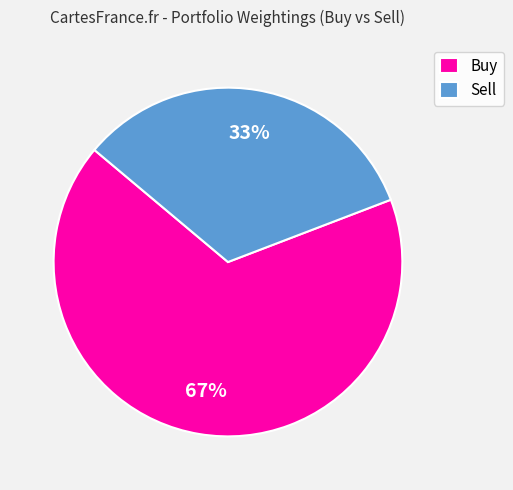

To the nearest percent, what is the combined percentage of Sell and Buy?

100%